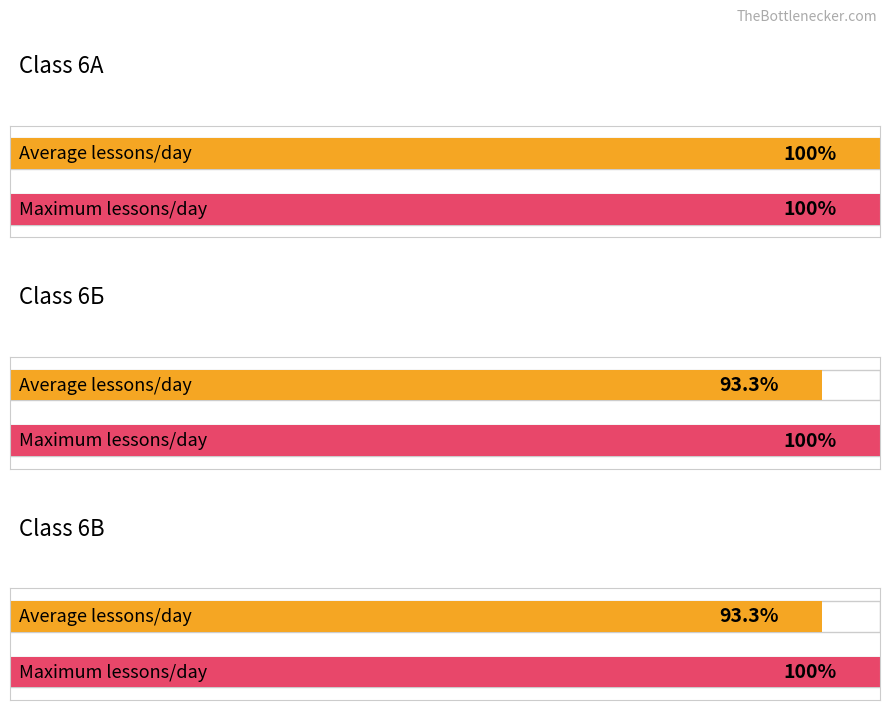

How many data points in 6Б are less than 6?

1